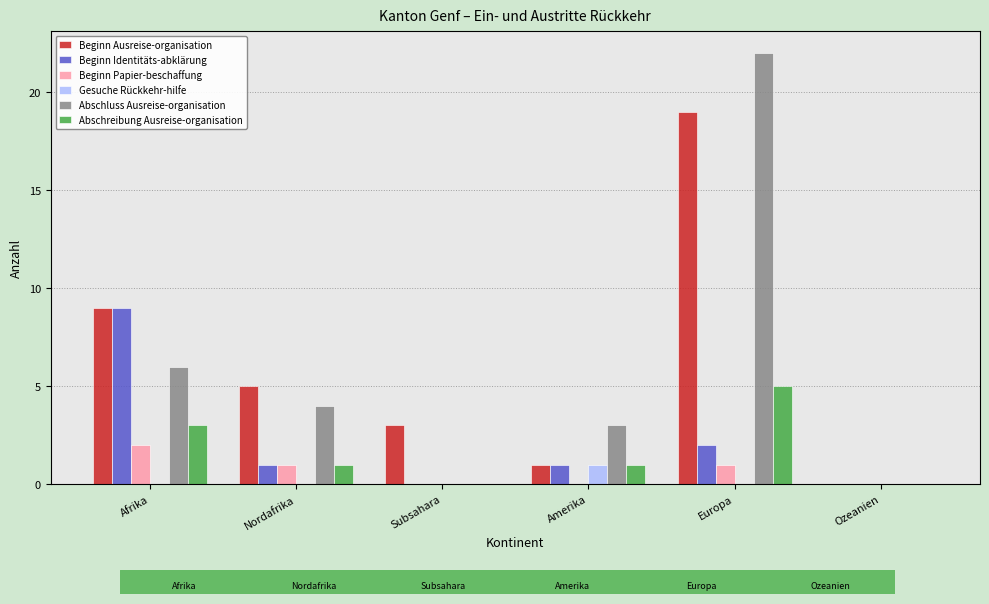

Which series has the widest spread of values?

Abschluss Ausreise-organisation